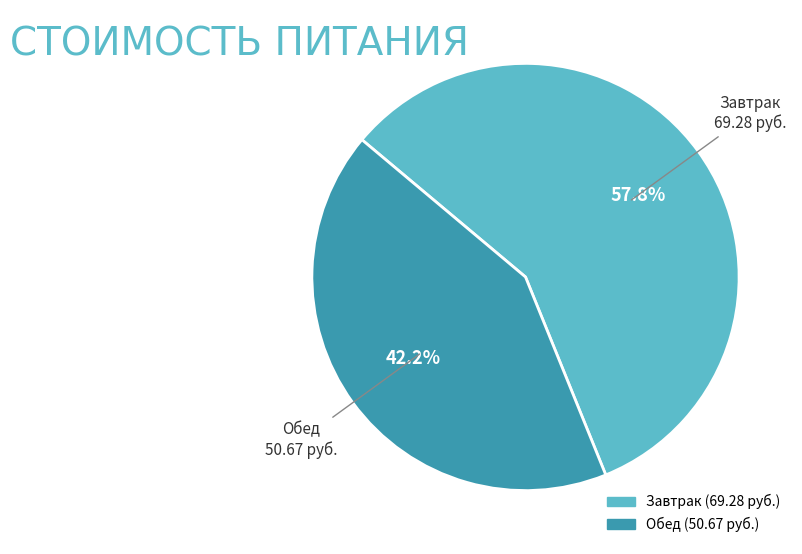

Is there any slice that represents more than half of the pie?

Yes